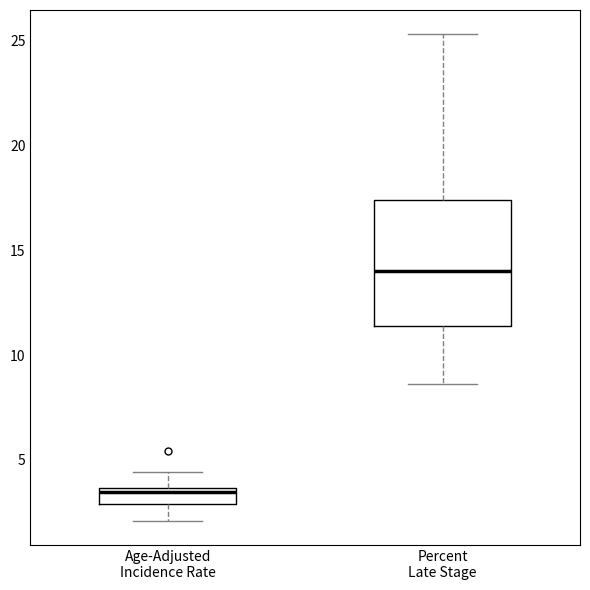

Which box's median line is the highest?

Percent Late Stage